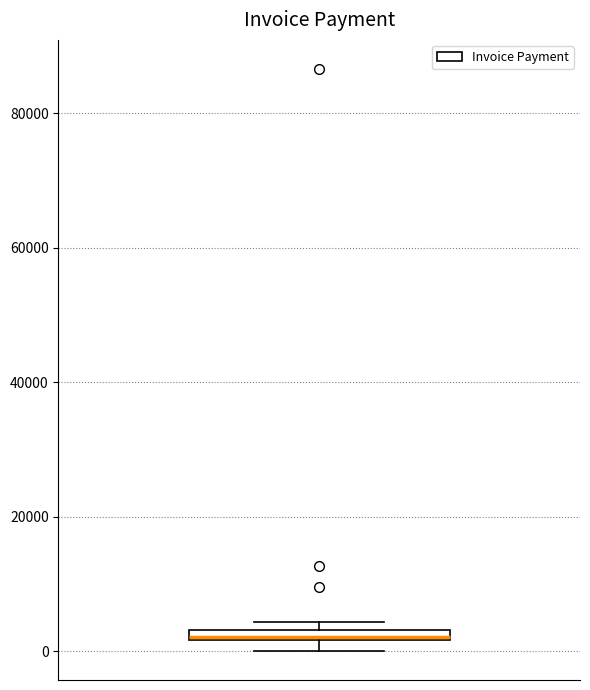

Where is the upper edge of the box on the y-axis? The values are not printed on the chart, so give them approximately, as read against the axis.

4000